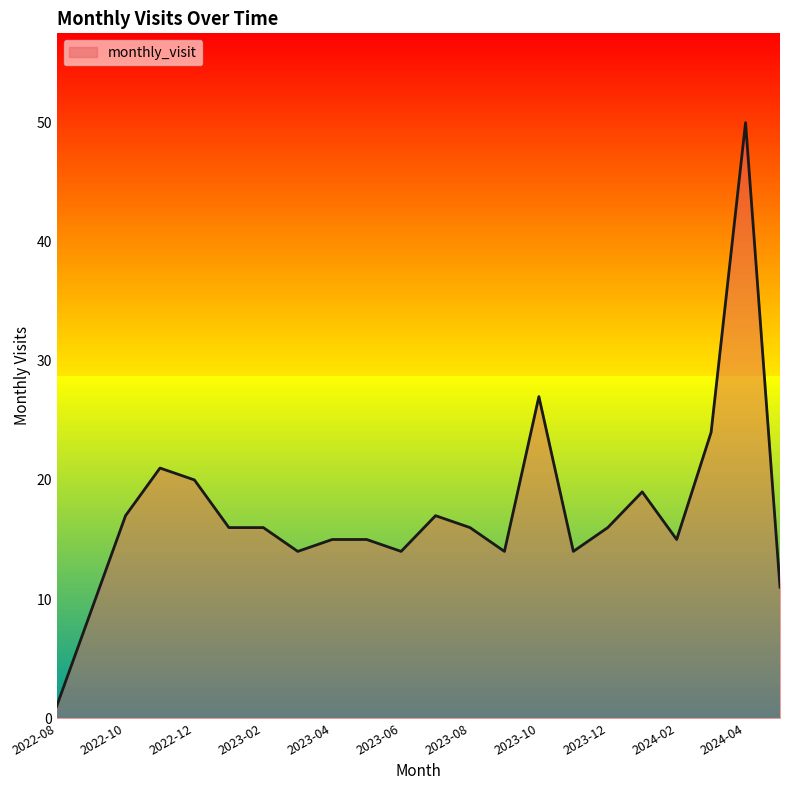

What is the difference between the maximum and minimum values?

49